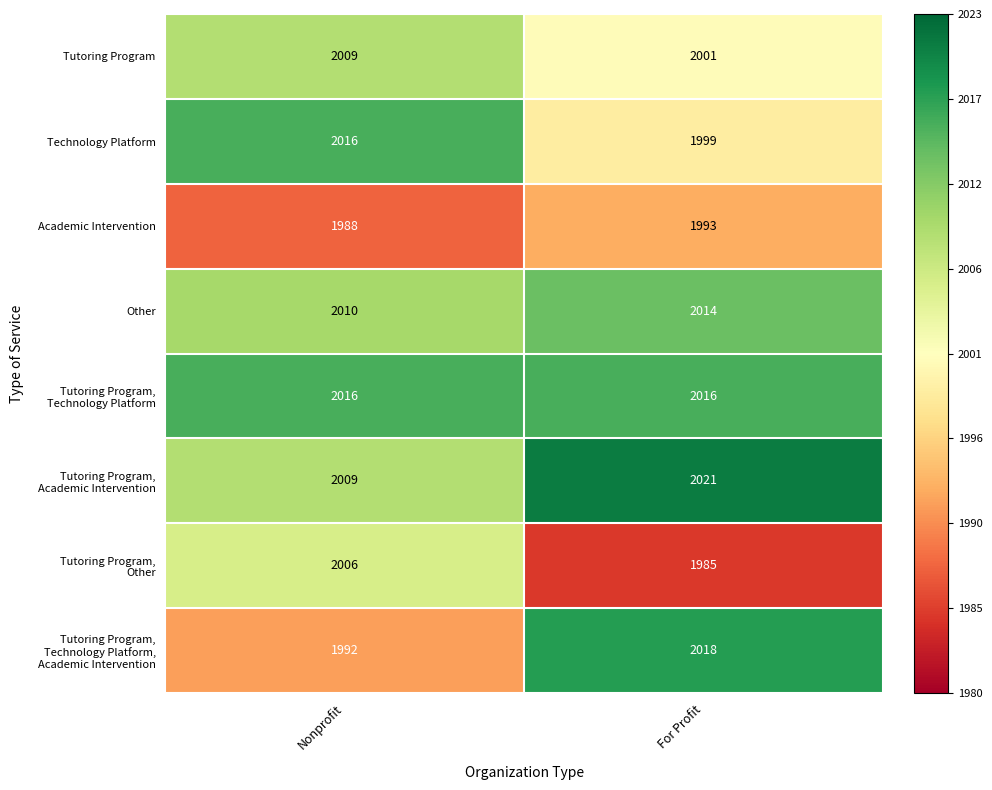

What is the total value across all series at For Profit?

16047